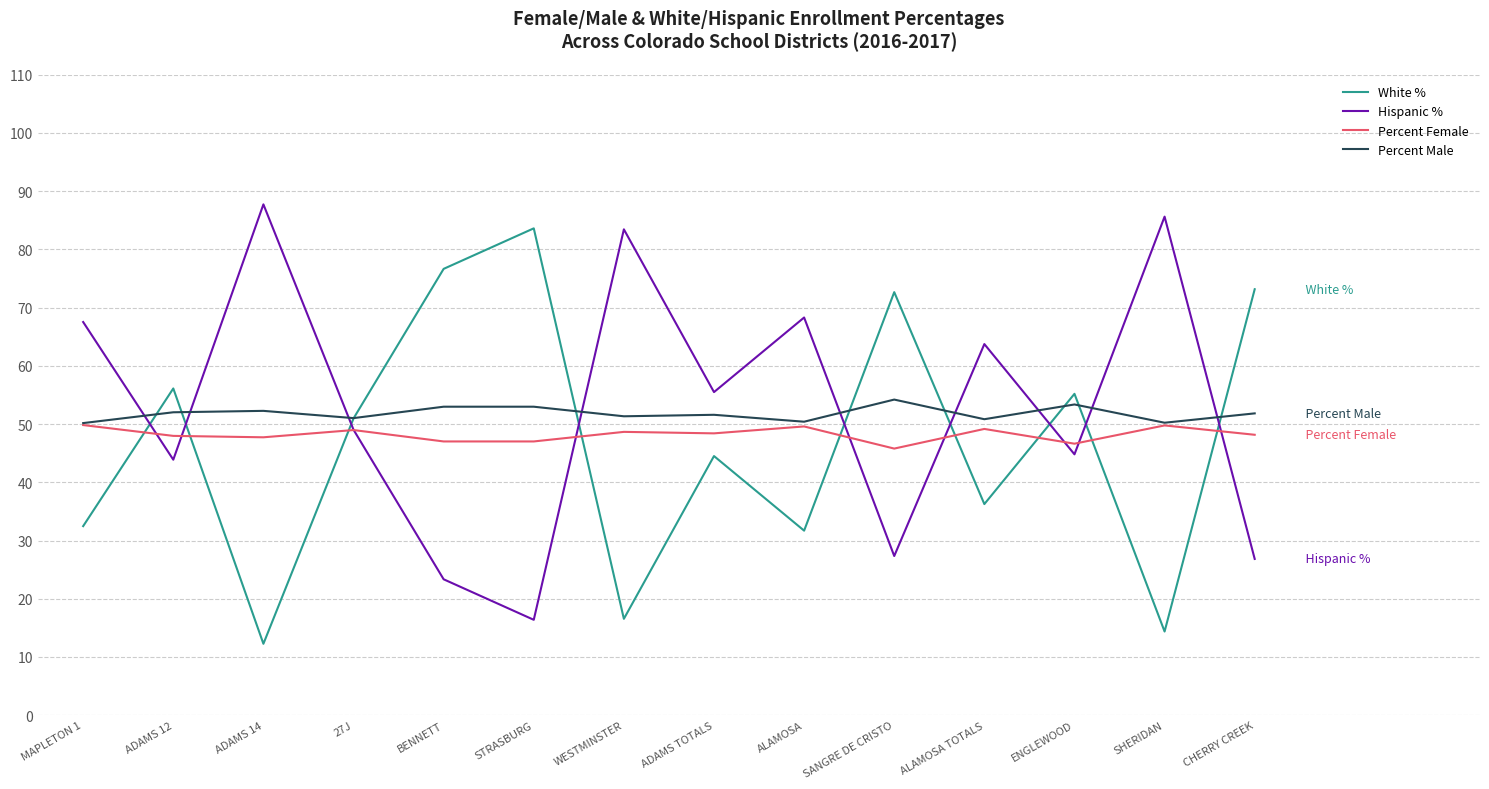

Rank the series by their maximum value, from lowest to highest.

Percent Female, Percent Male, White %, Hispanic %